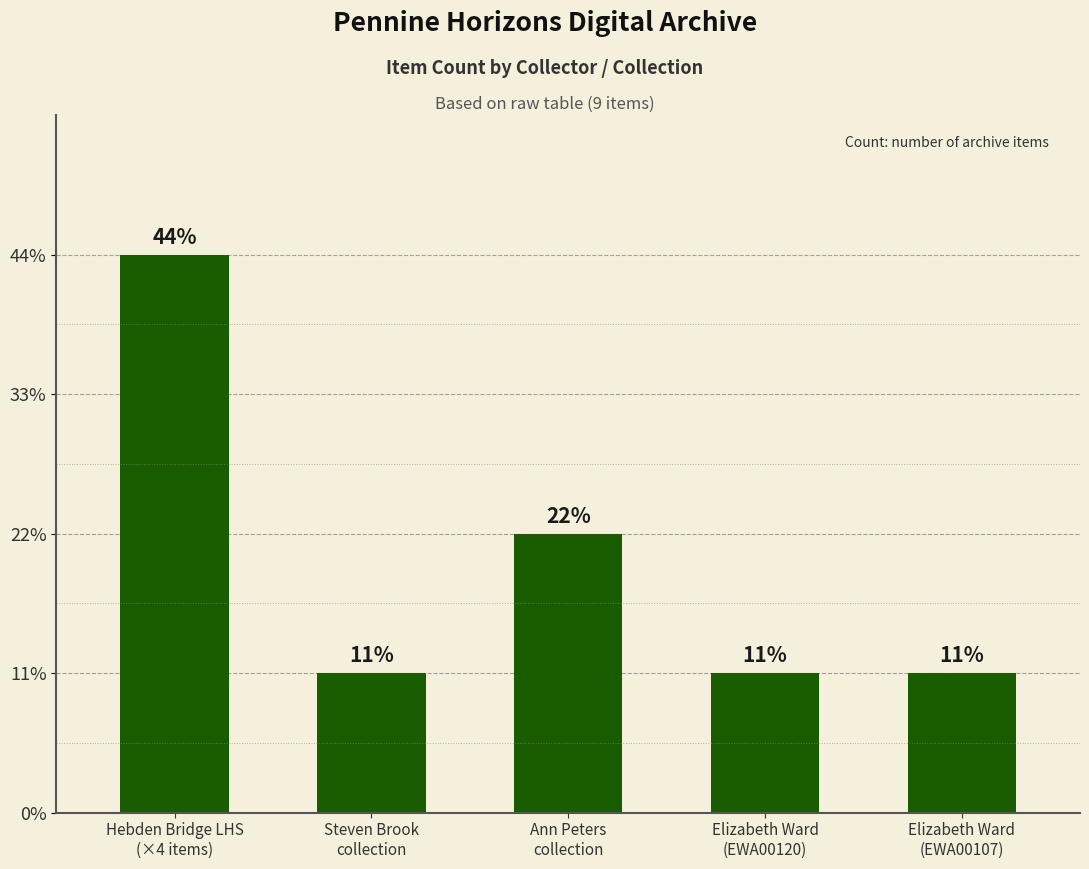

What is the greatest value displayed?

4